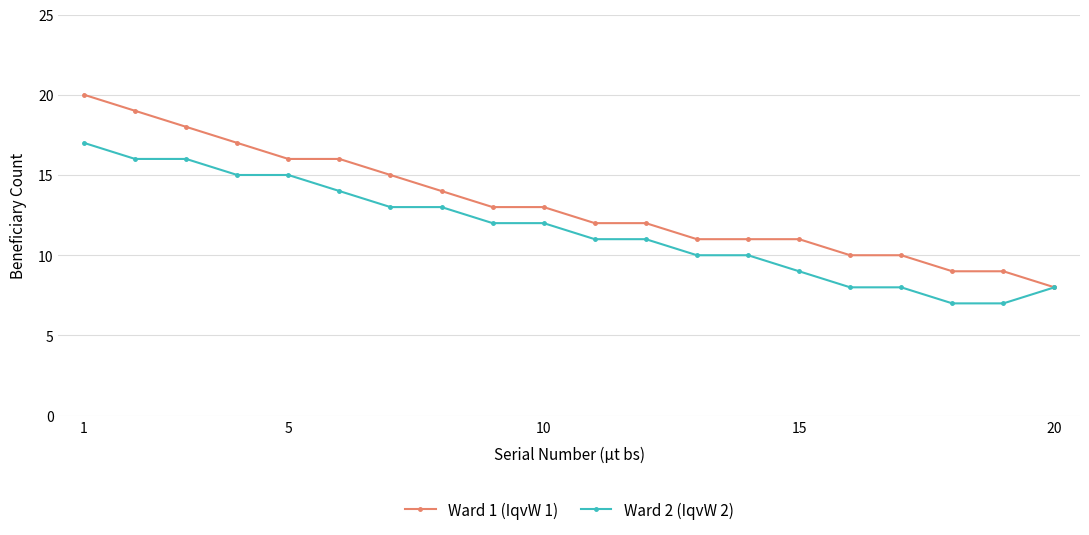

What is the average value of the Ward 1 (IqvW 1) series?

13